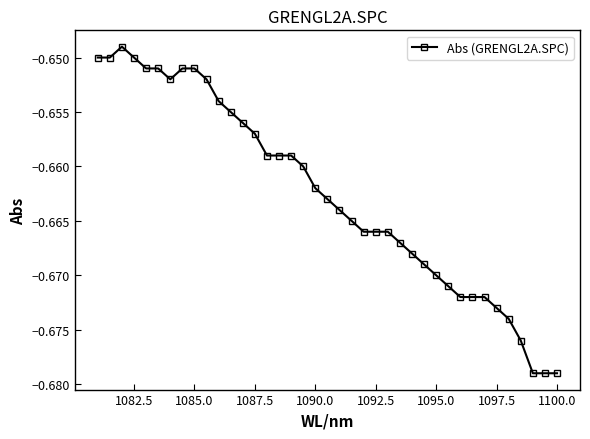

How many interior local valleys (lower than both neighbors) does the data have?

1